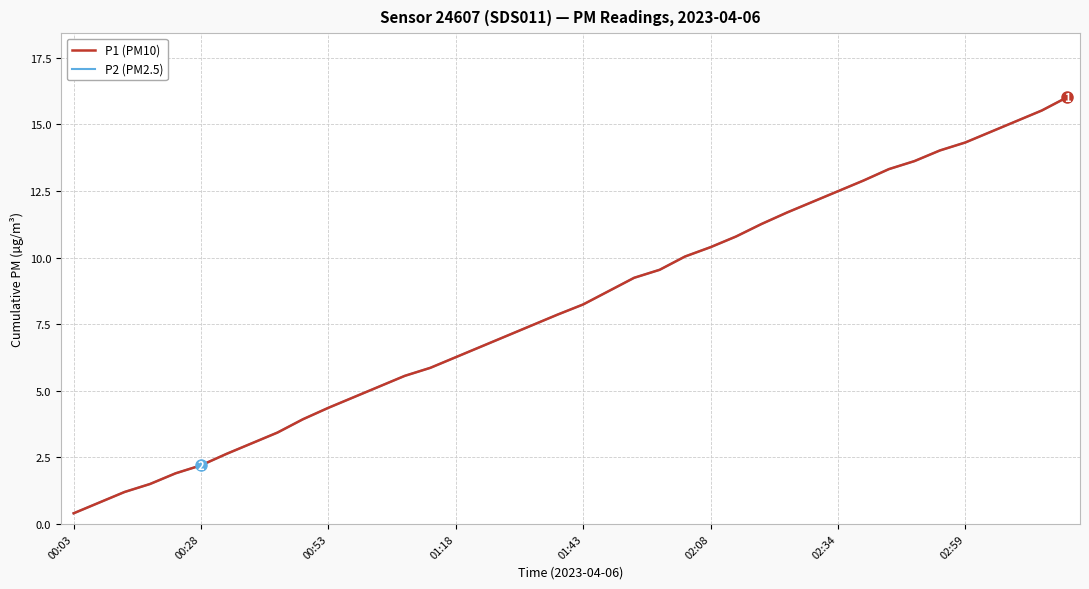

What is the maximum value shown in the chart?

16.0